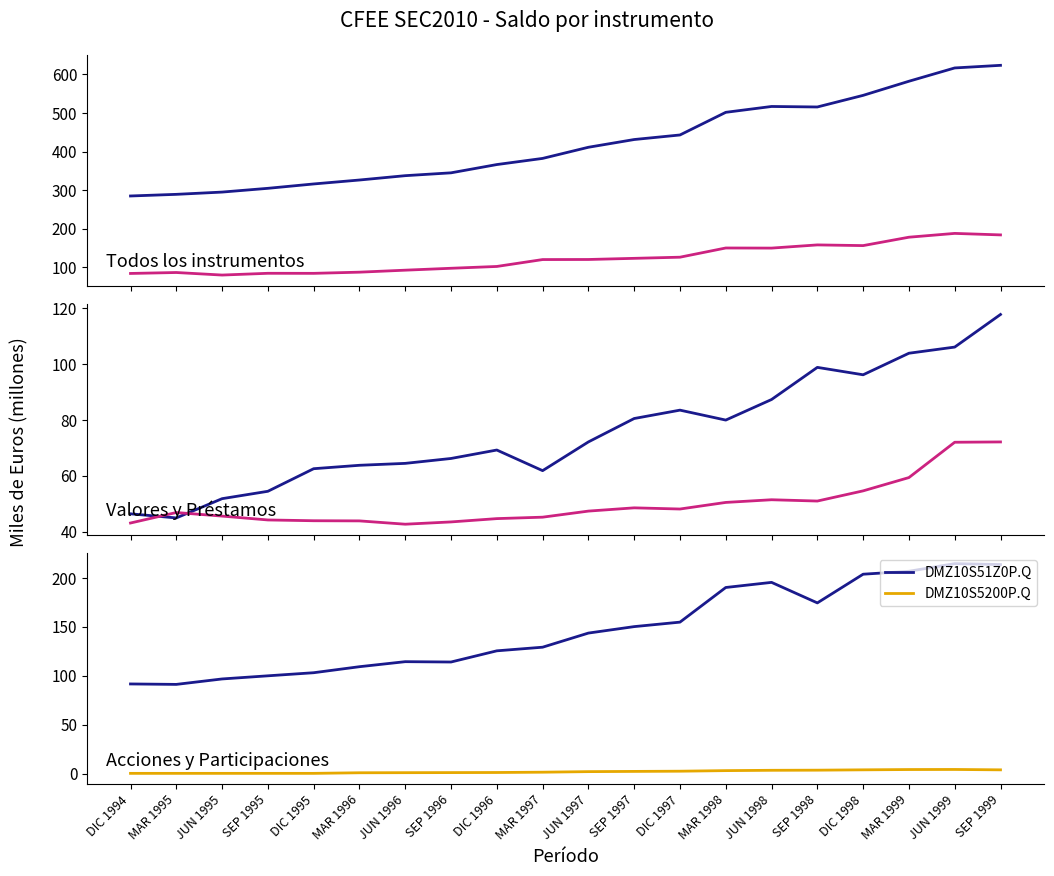

Is it true that DMZ10S8000P.Q equals 46.9 at MAR 1995?

True